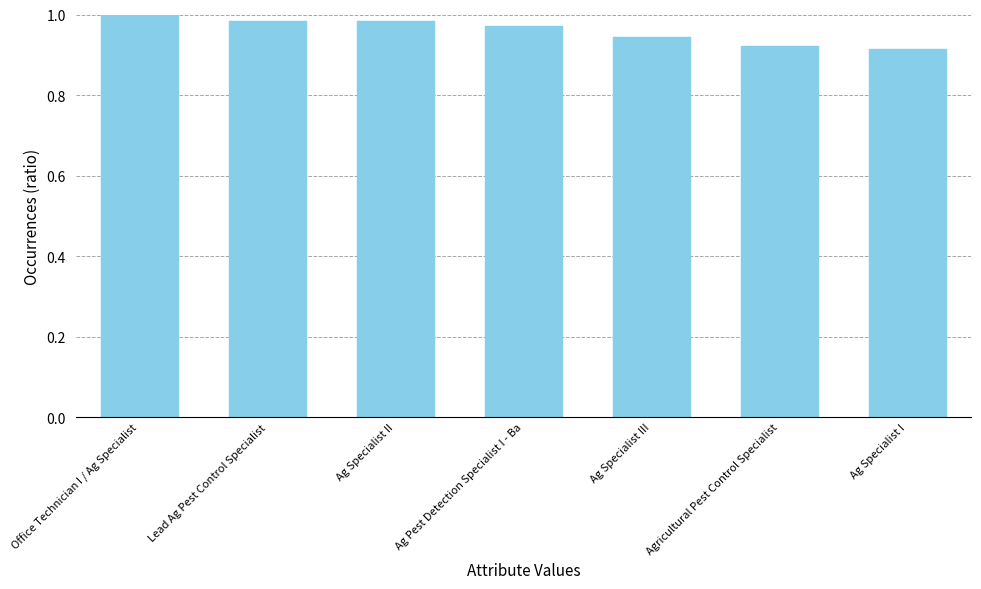

How many categories are shown in the chart?

7